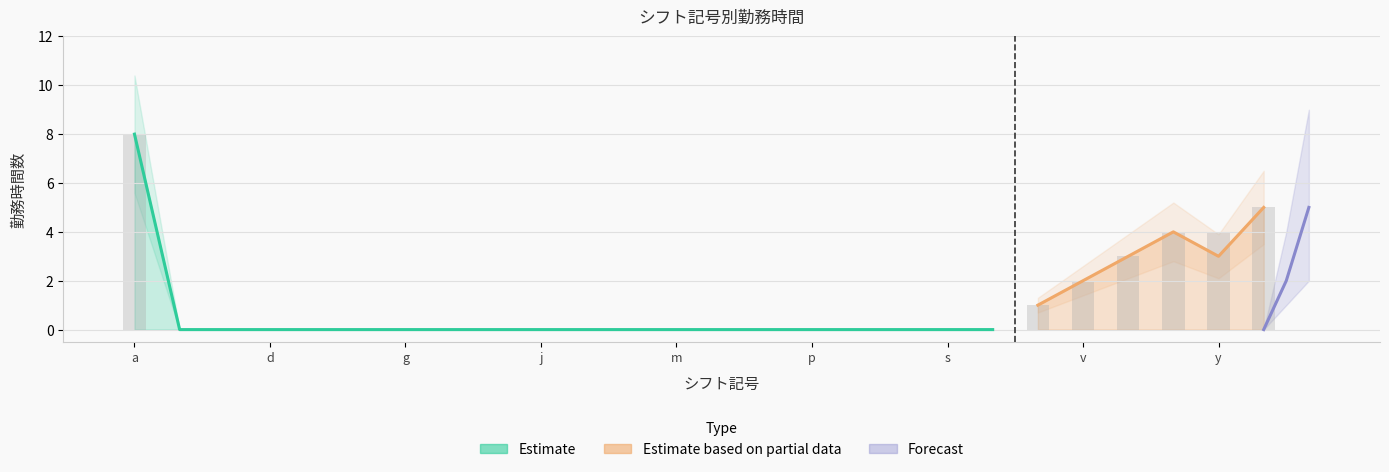

What is the difference between the second highest and second lowest values?

5